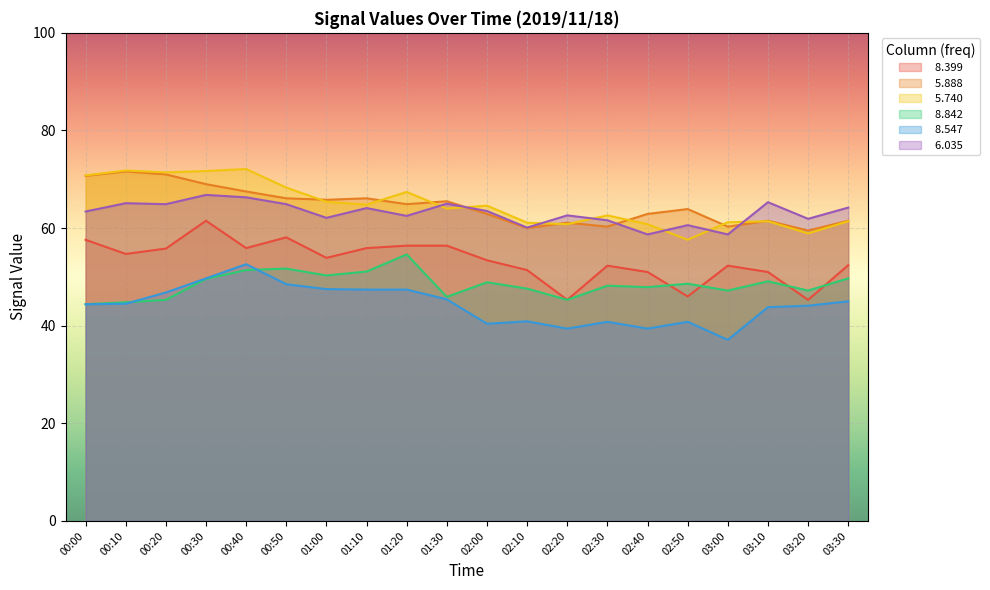

What are all the series names shown in the legend?

  8.399,   5.888,   5.740,   8.842,   8.547,   6.035